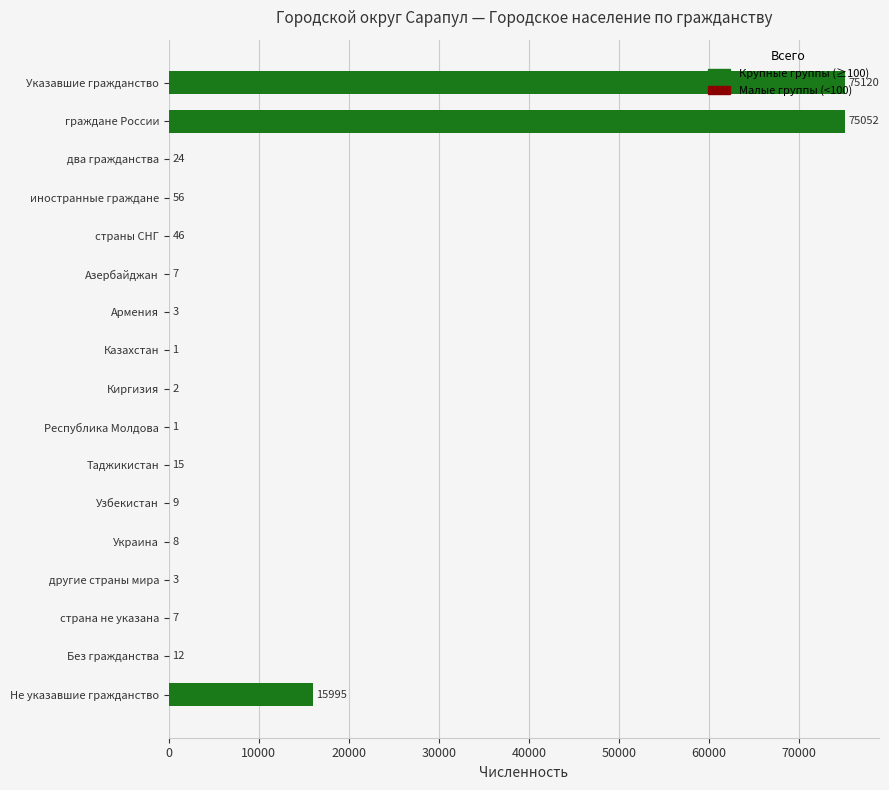

Where is the data nearest to the value 37560?

Не указавшие гражданство